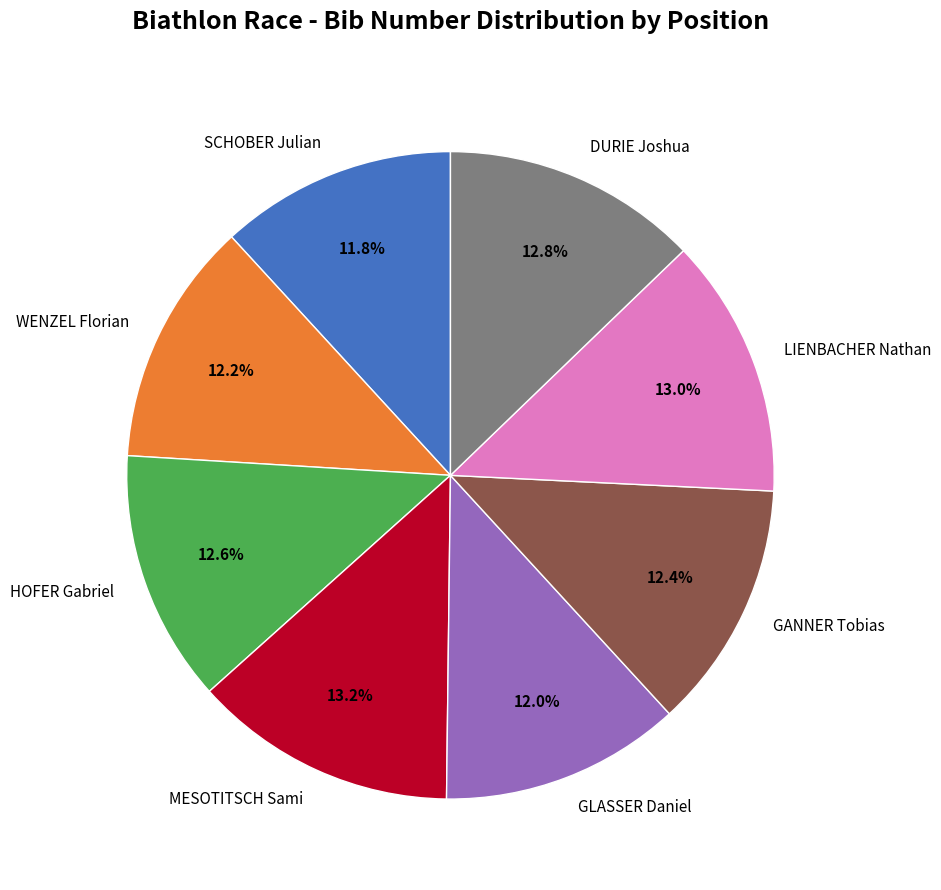

Approximately how many times larger is the value at GANNER Tobias compared to DURIE Joshua?

1.0